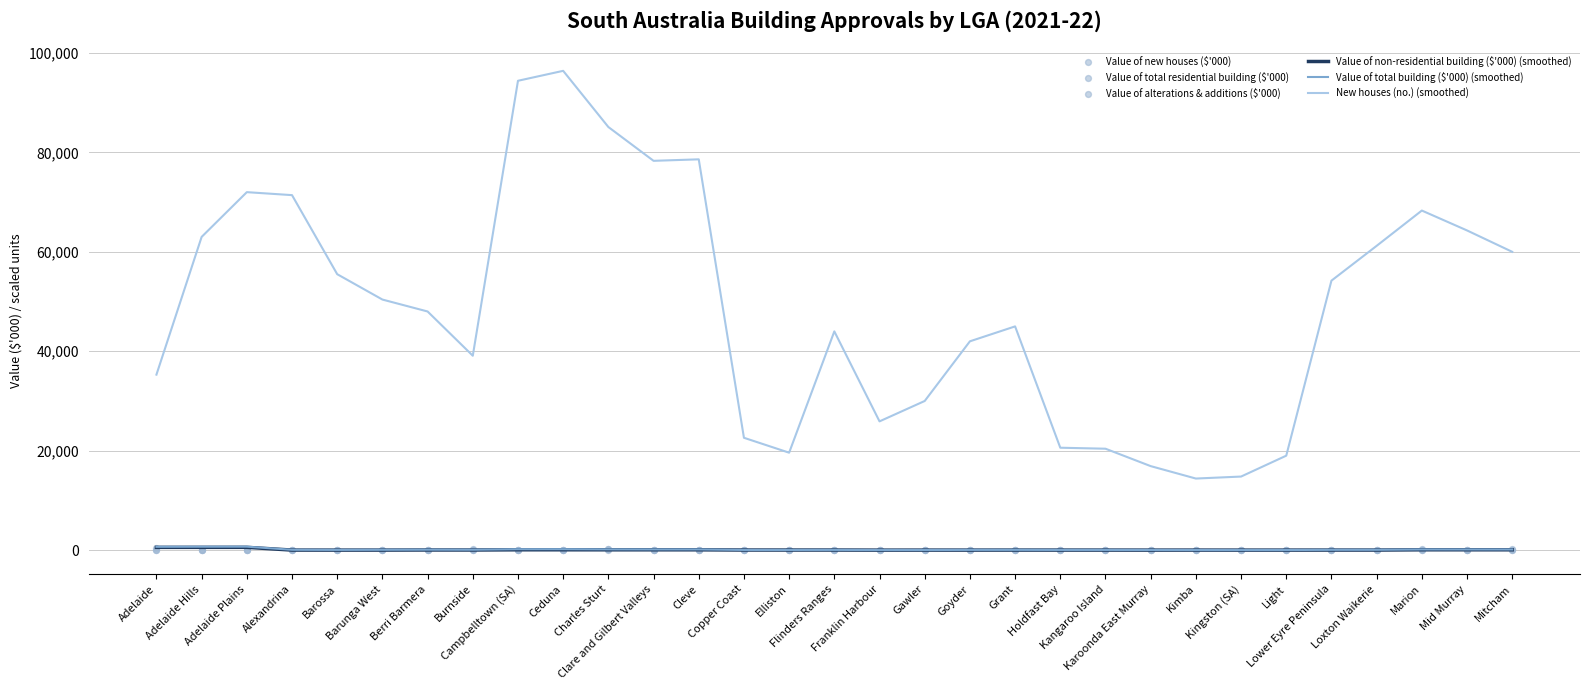

Which series has the widest spread of Y values?

New houses (no.) (smoothed)